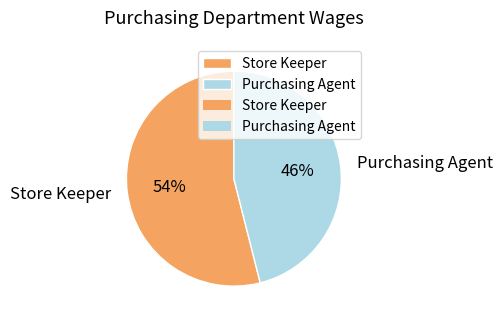

What percentage is the Store Keeper slice, to the nearest percent?

54%